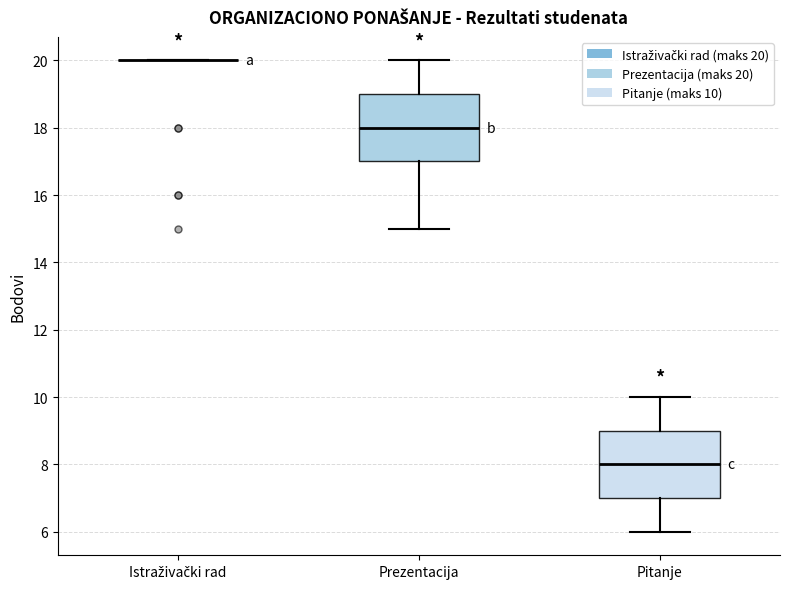

Reading left to right, read every box against the y-axis: the position of its median line, the range the box covers, and the ends of its whiskers. The values are not printed on the chart, so give them approximately, as read against the axis.

Istraživački rad: box collapsed to a line at 20, whiskers 20 to 20
Prezentacija: median 18, box 17 to 19, whiskers 15 to 20
Pitanje: median 8, box 7 to 9, whiskers 6 to 10